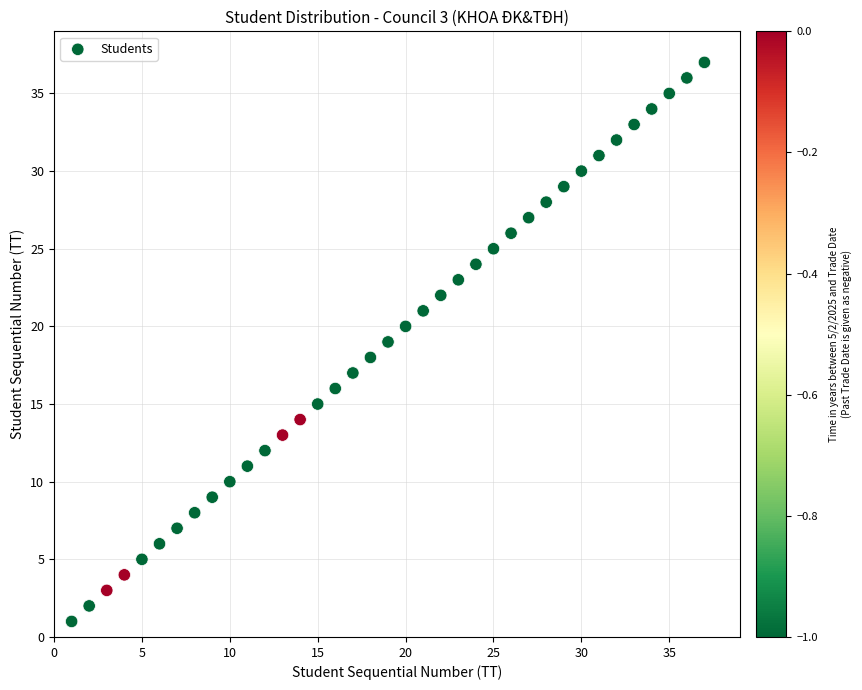

What is the range of Y values (max minus min)?

36